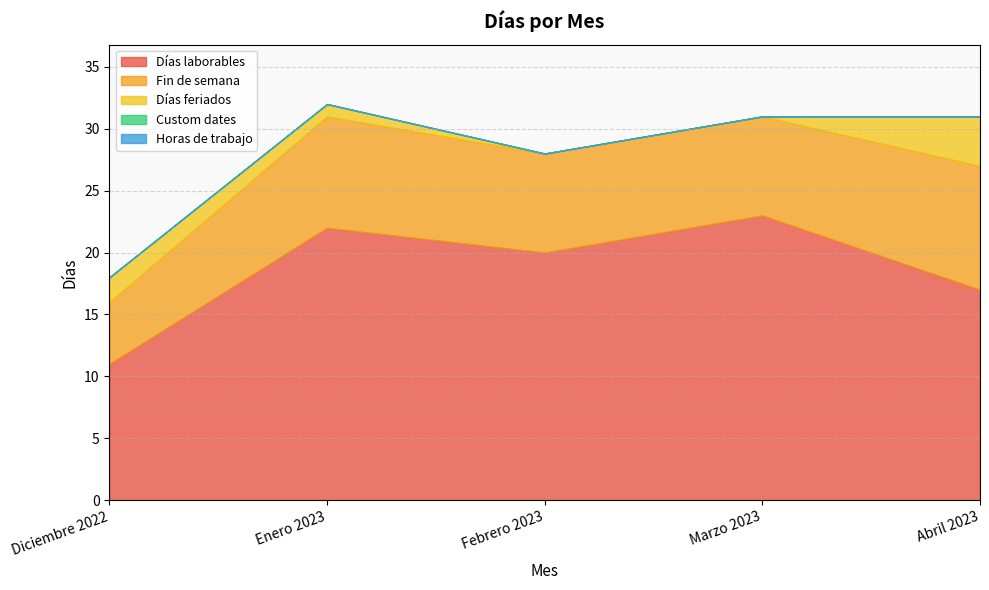

Which series changed the most between Enero 2023 and Abril 2023?

Días laborables